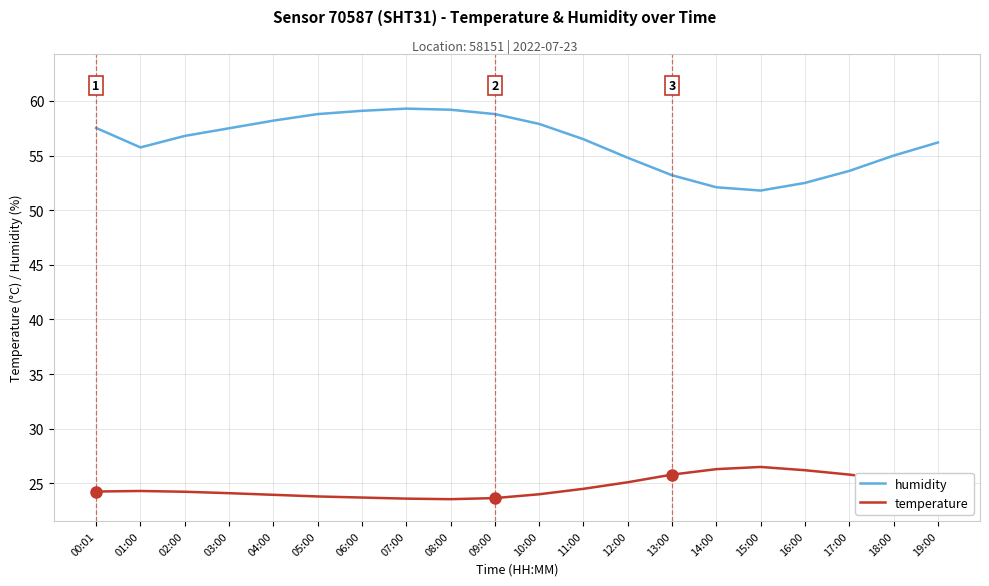

How many values in the humidity series are below 56?

8